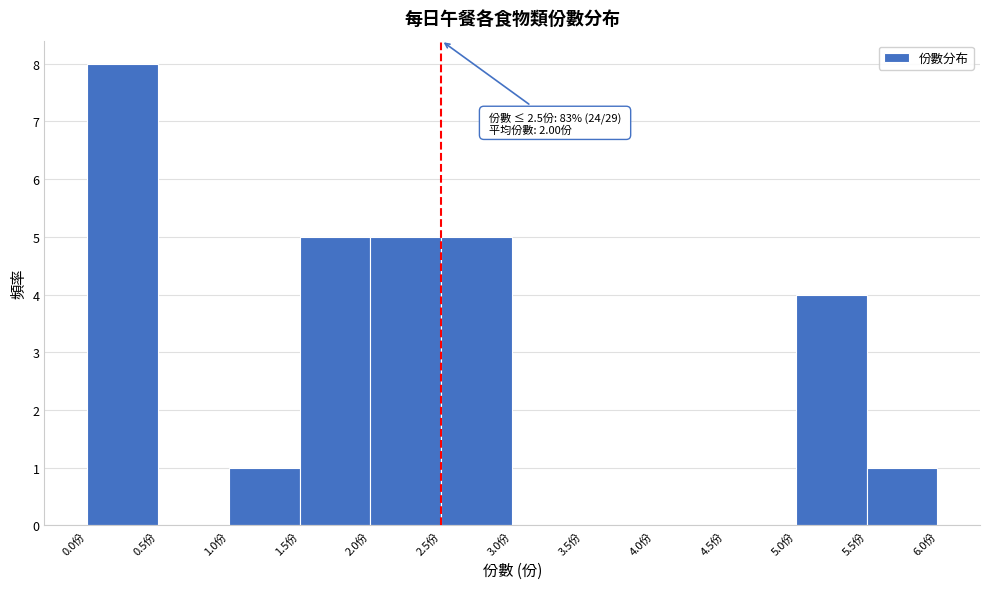

Over which range of the x-axis is the bar tallest?

0.0 to 0.5